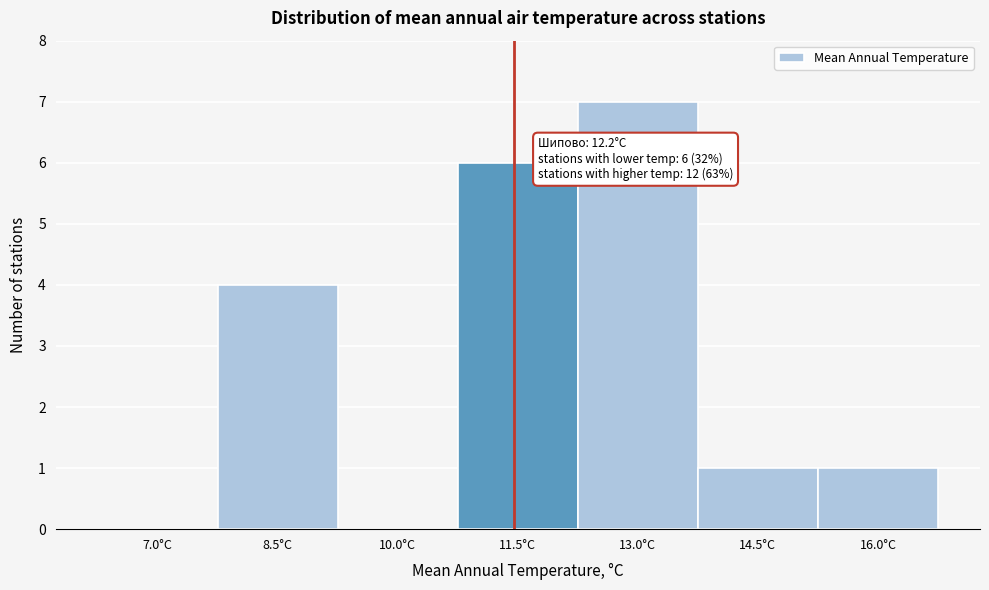

Reading left to right, list all the values displayed in this chart.

7.0°C=0	8.5°C=4	10.0°C=0	11.5°C=6	13.0°C=7	14.5°C=1	16.0°C=1